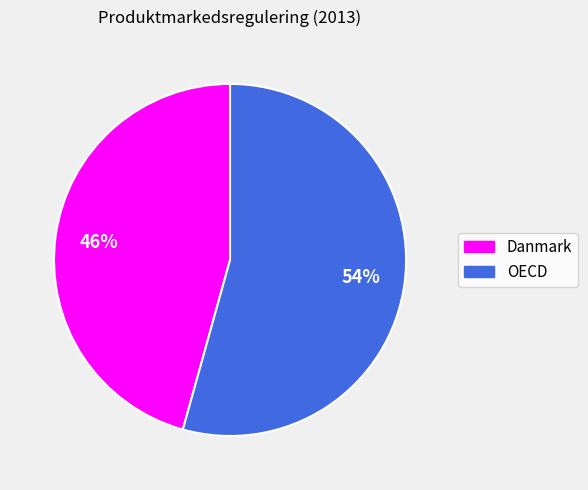

To the nearest percent, what percentage of the pie is Danmark?

46%